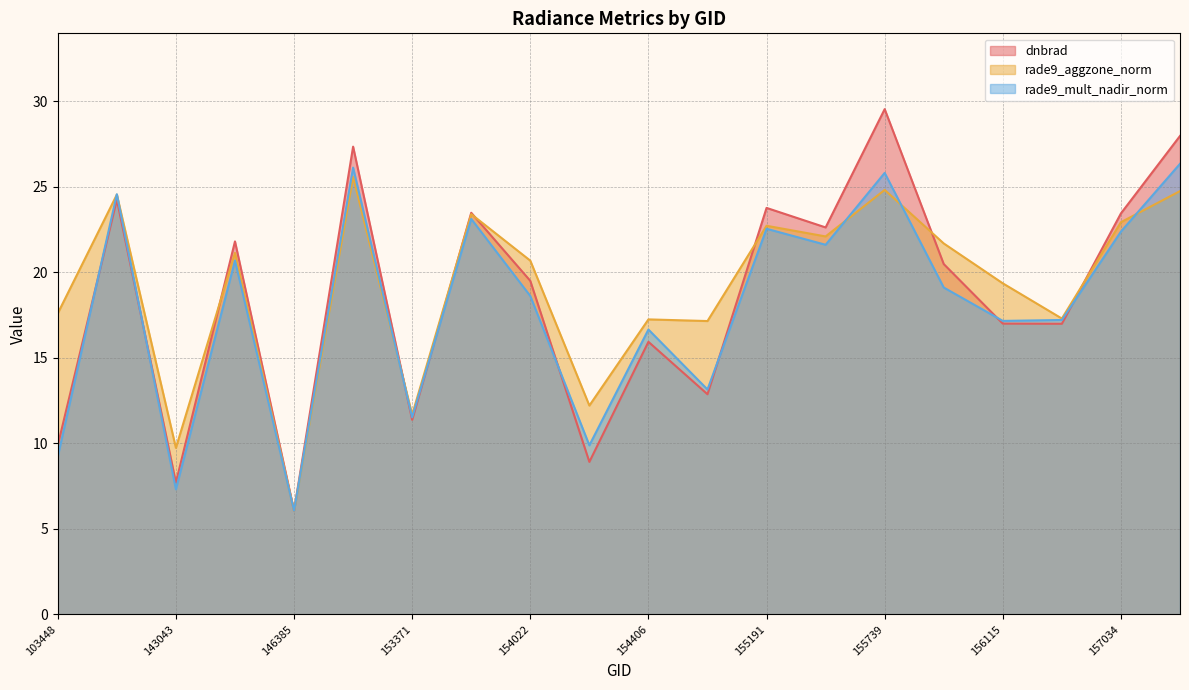

Between which two adjacent categories do dnbrad and rade9_aggzone_norm first intersect?

143043 and 146194